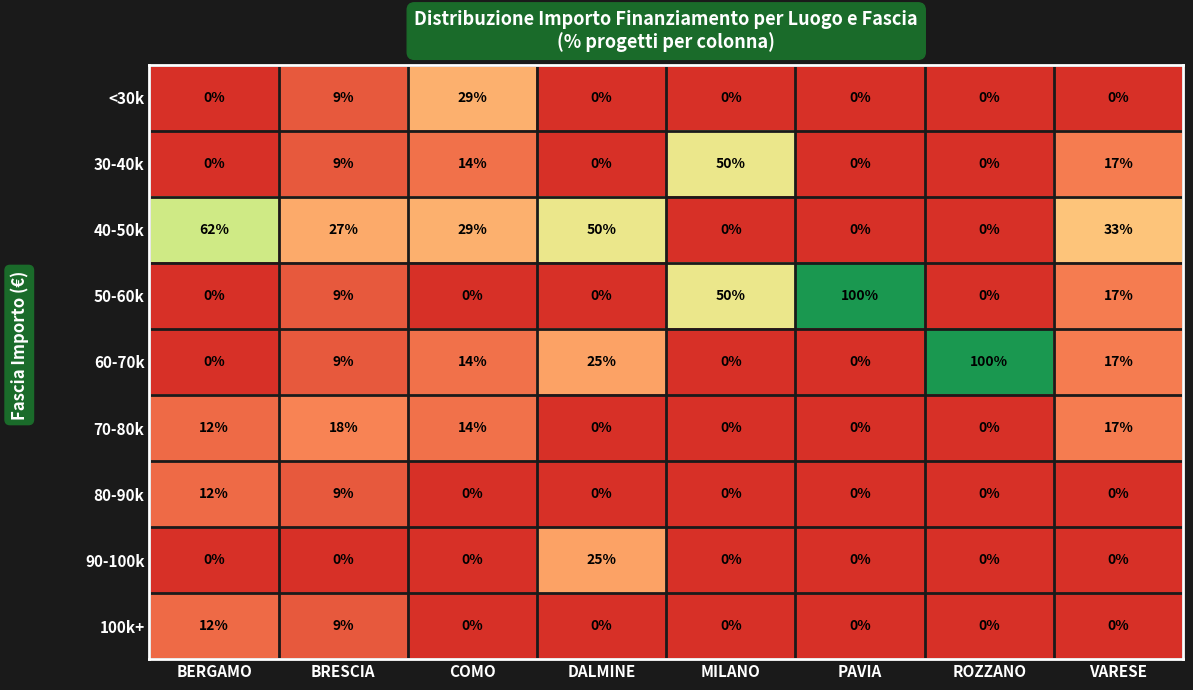

What is the difference between the 40-50k values at MILANO and VARESE?

33